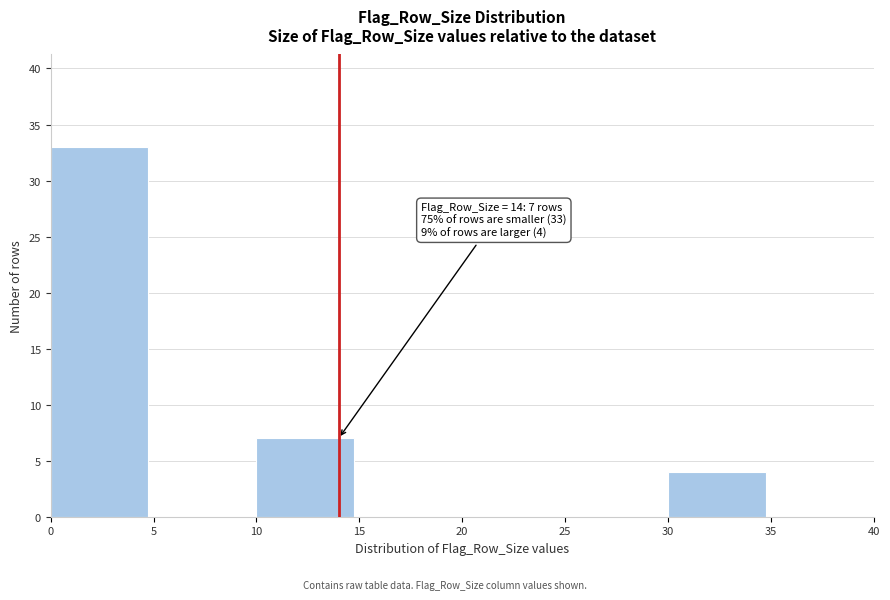

Over which range of the x-axis is the bar tallest?

0 to 5